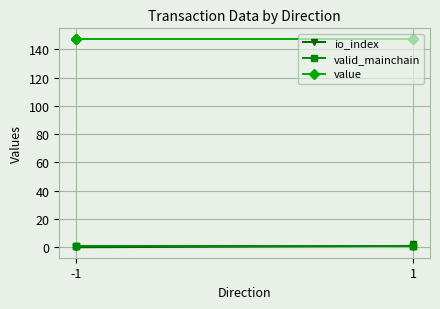

True or false: valid_mainchain and value intersect in this chart.

False